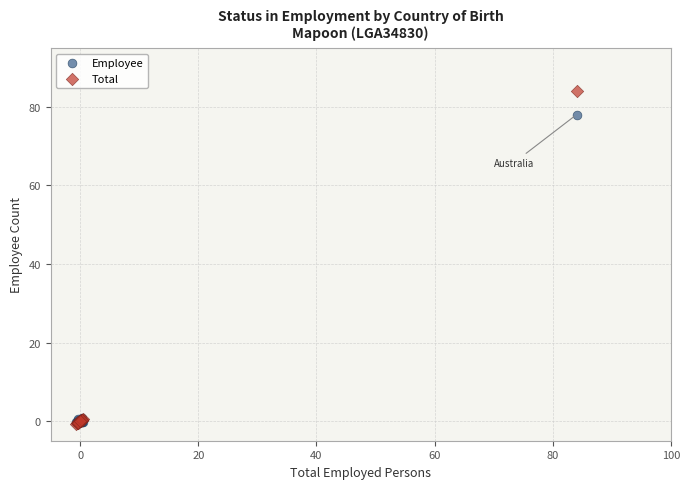

Across all series, what Y value is closest to 41?

77.9